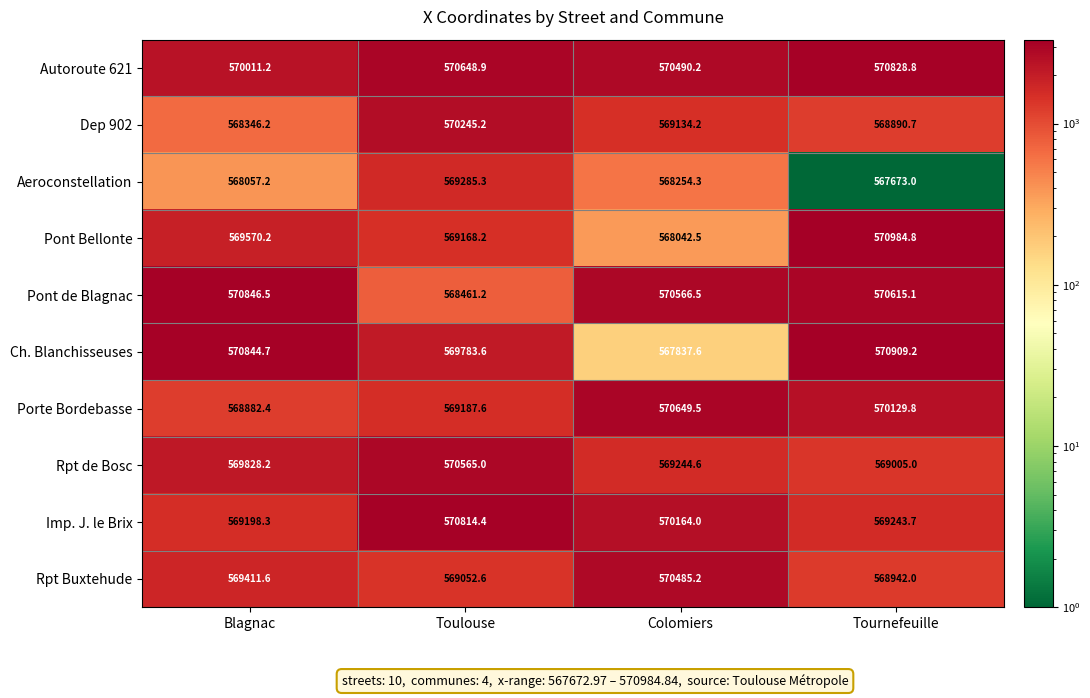

Which label corresponds to the smallest value in the chart?

Tournefeuille